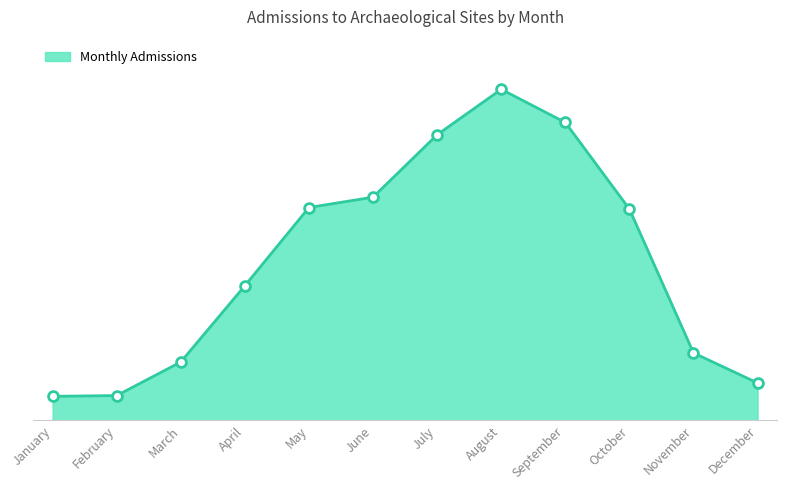

What is the change in value from May to September?

+298230